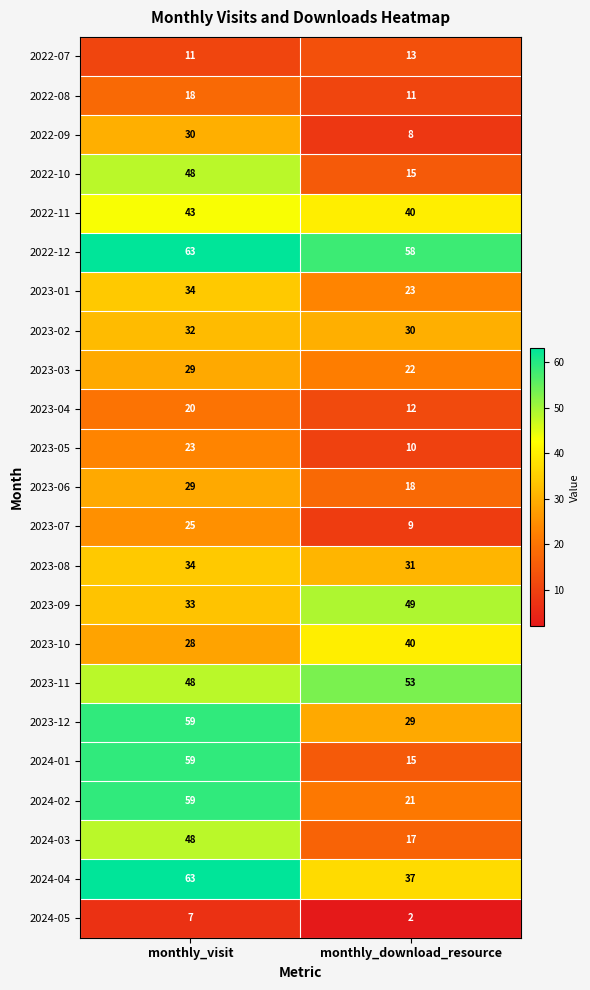

What is the maximum value for 2022-09?

30